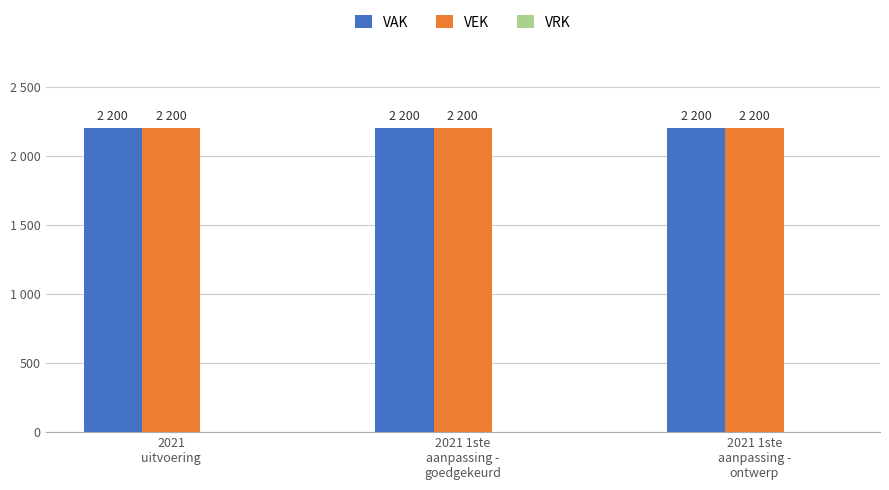

The value of VEK at 2021 1ste
aanpassing -
goedgekeurd is 2200. True or false?

True